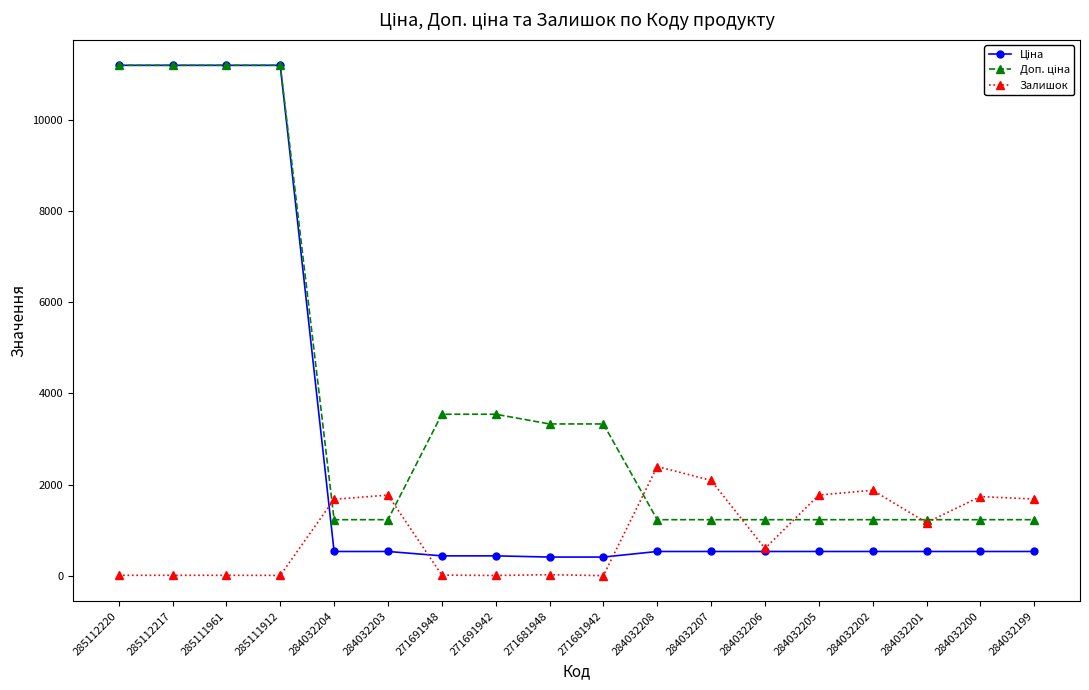

True or false: Залишок has more than 0 interior local peaks.

True